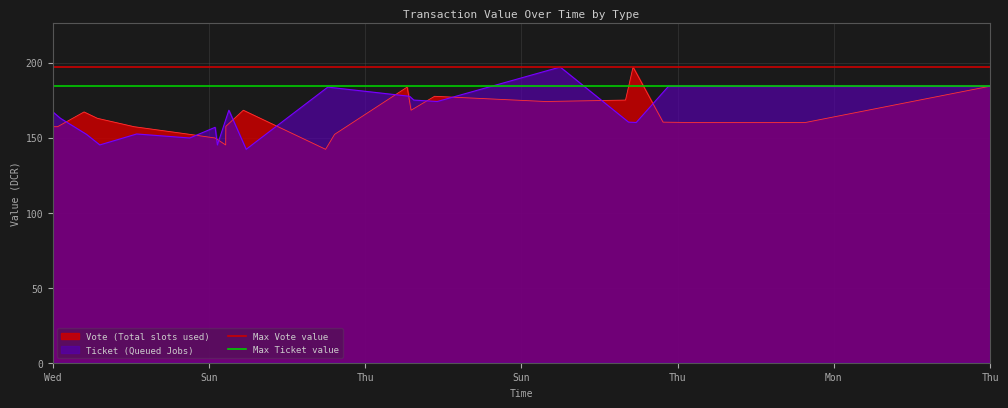

How many lines are shown in the chart?

2